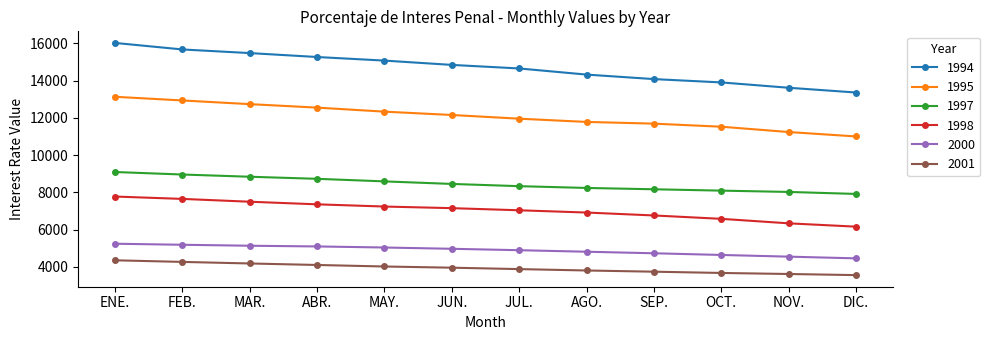

What is the difference between the highest and lowest values at MAY.?

11050.7